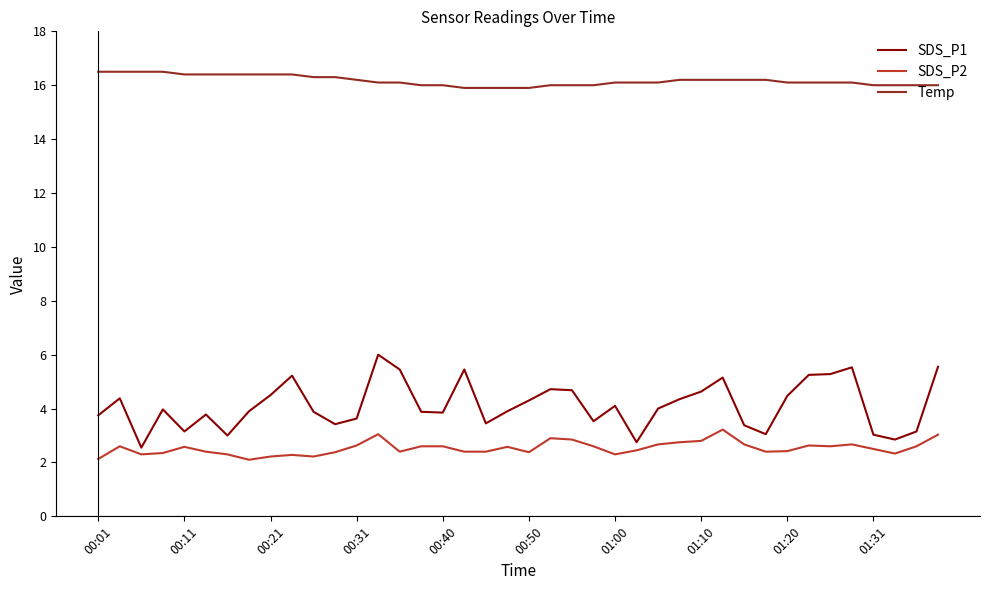

How many distinct data groups are displayed?

3